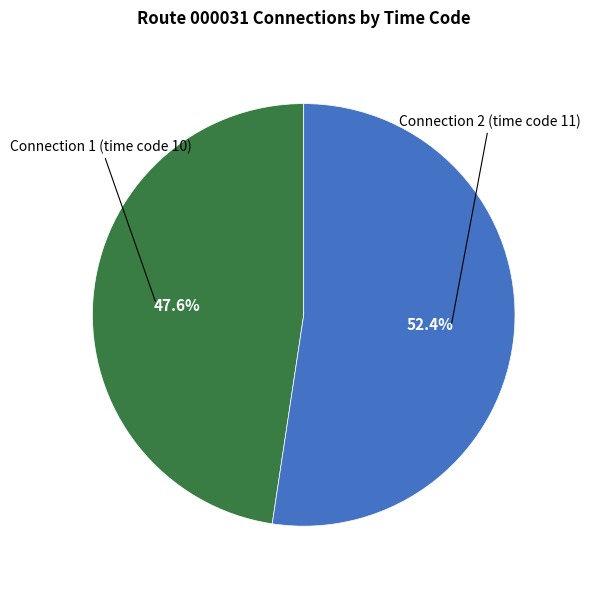

Which category has the biggest portion of the pie?

Connection 2 (time code 11)